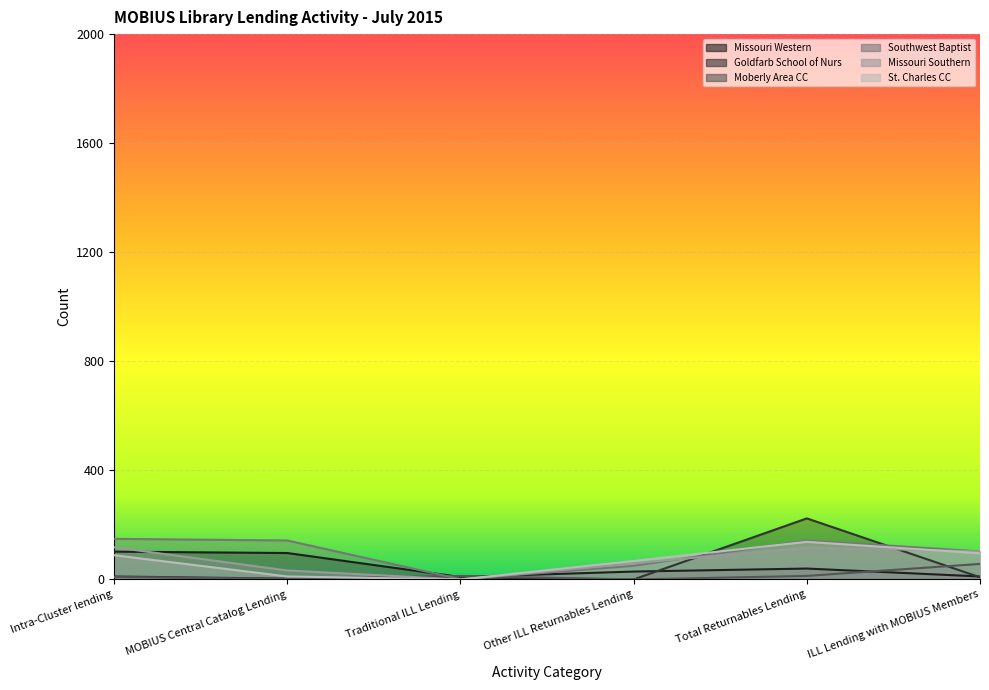

How many values in the Missouri Southern series exceed 103?

2